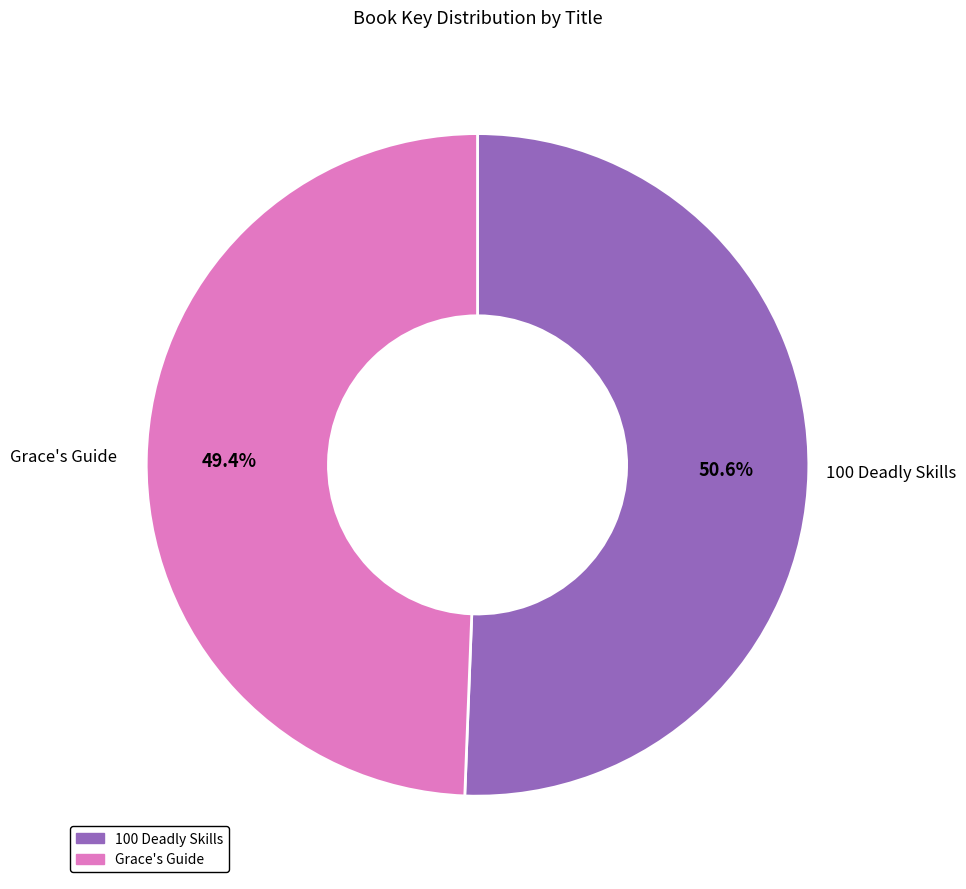

Is there a majority slice in this chart?

Yes